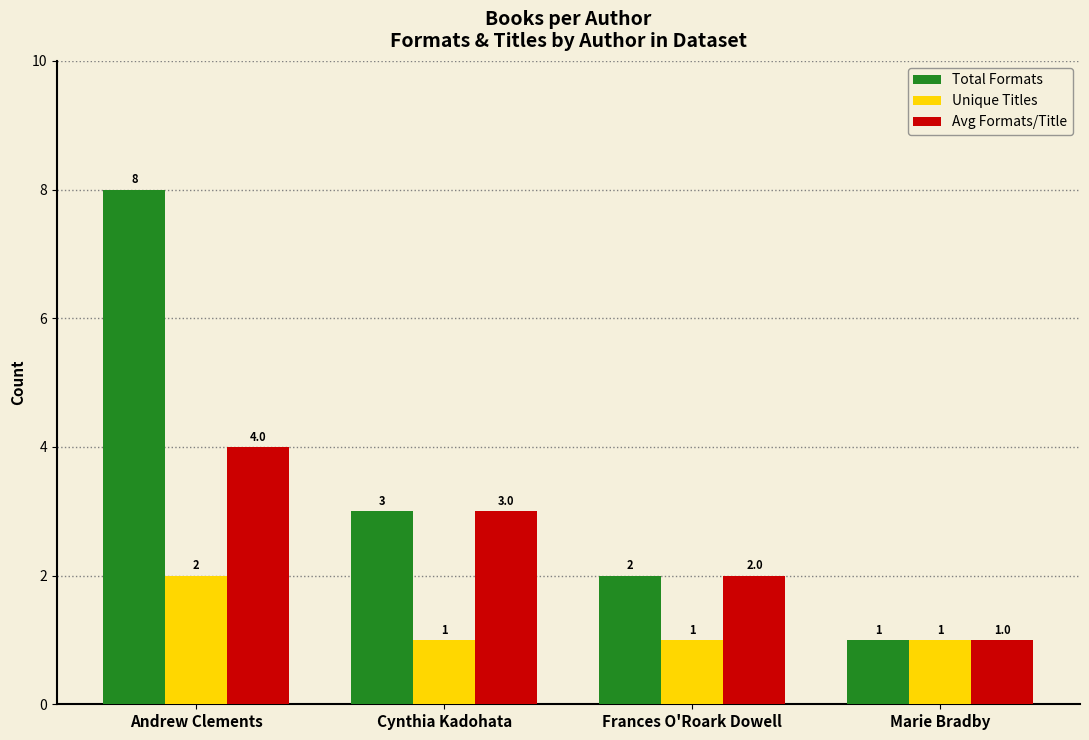

List the series in order of their peak value, lowest first.

Unique Titles, Avg Formats/Title, Total Formats